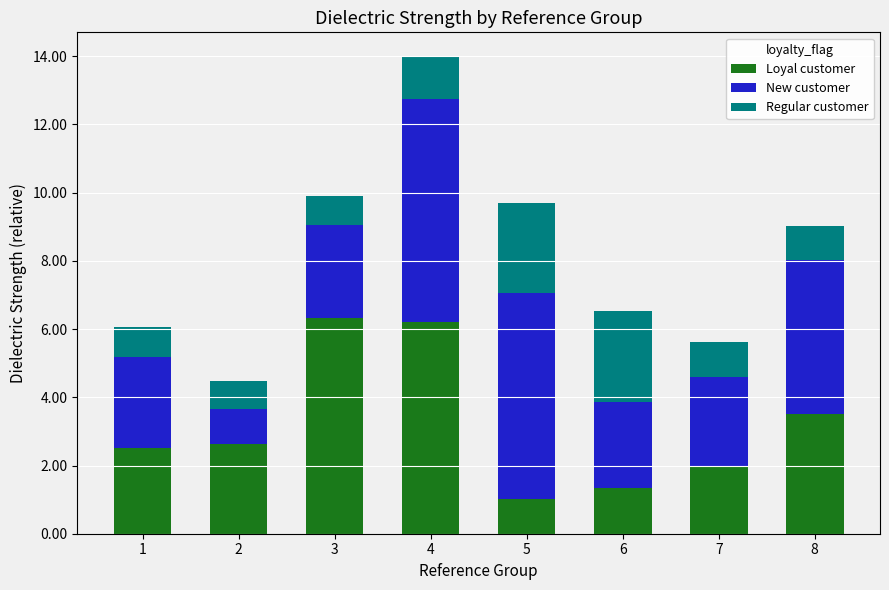

Which category has the lowest value in the Loyal customer series?

5